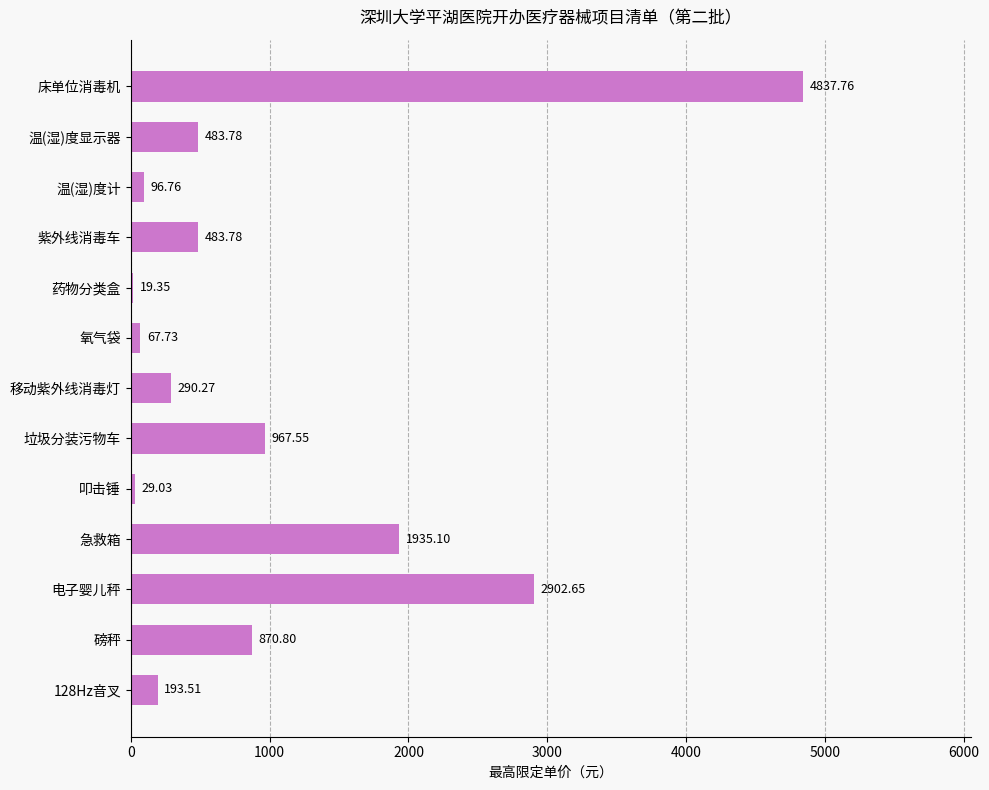

What is the difference between the maximum and minimum values?

4818.4